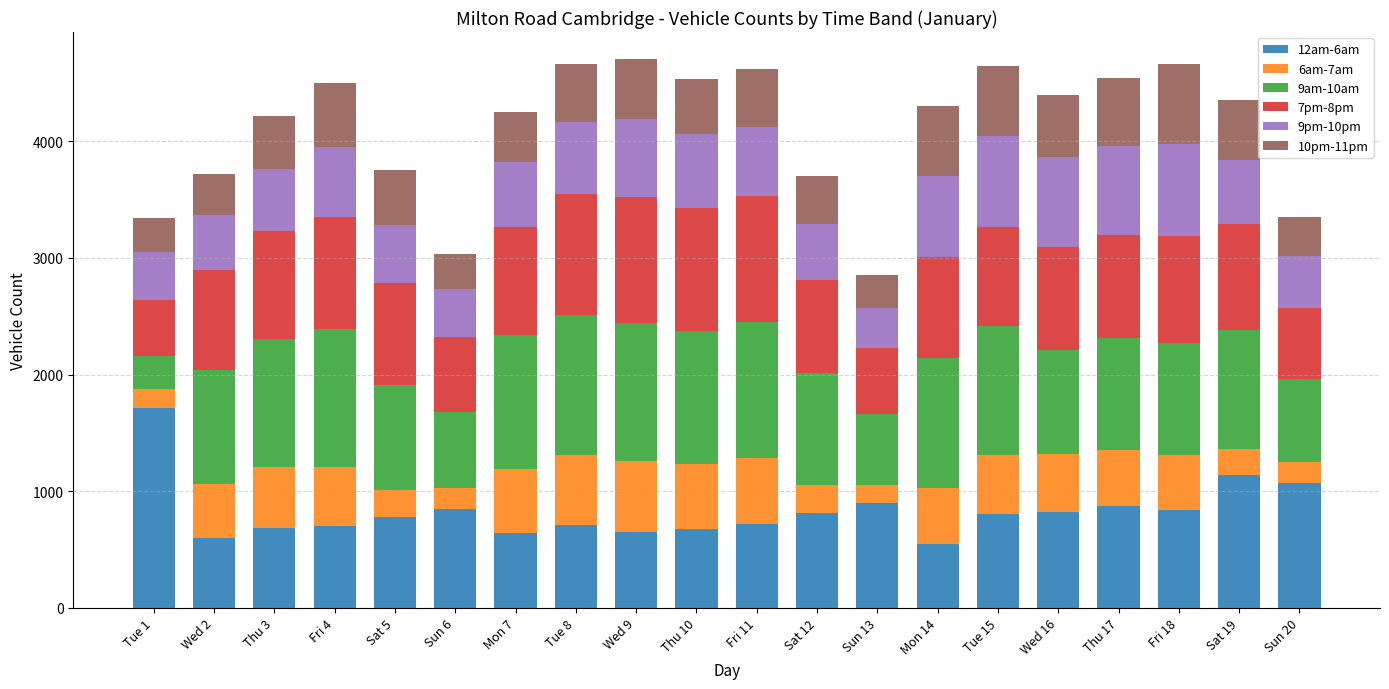

The value of 12am-6am at Tue 15 is 1062. True or false?

False